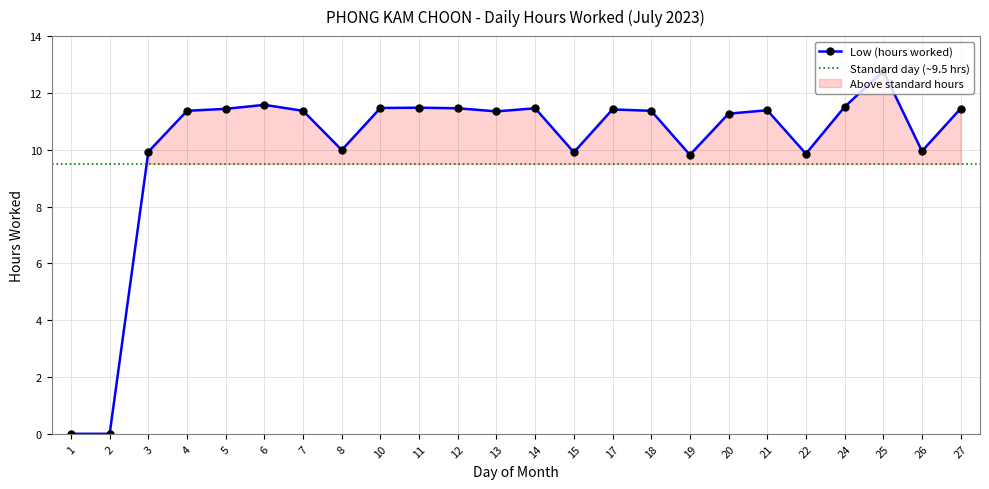

What is the value of the 11th point from the left?

11.5